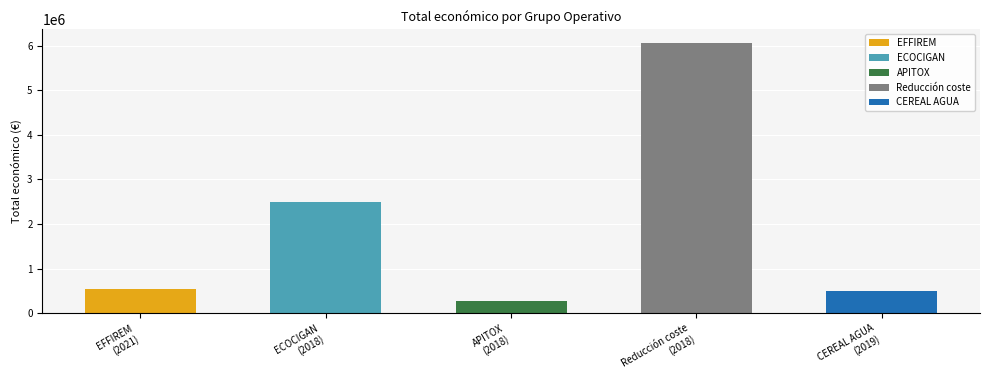

What is the sum of the values at 2018 and 2018?

6333721